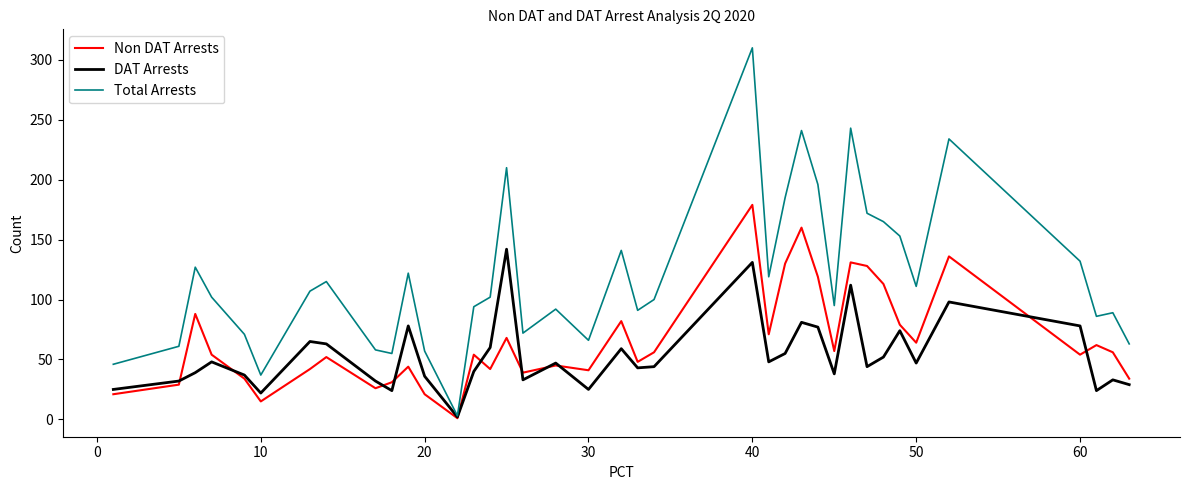

What are all the series names shown in the legend?

Non DAT Arrests, DAT Arrests, Total Arrests